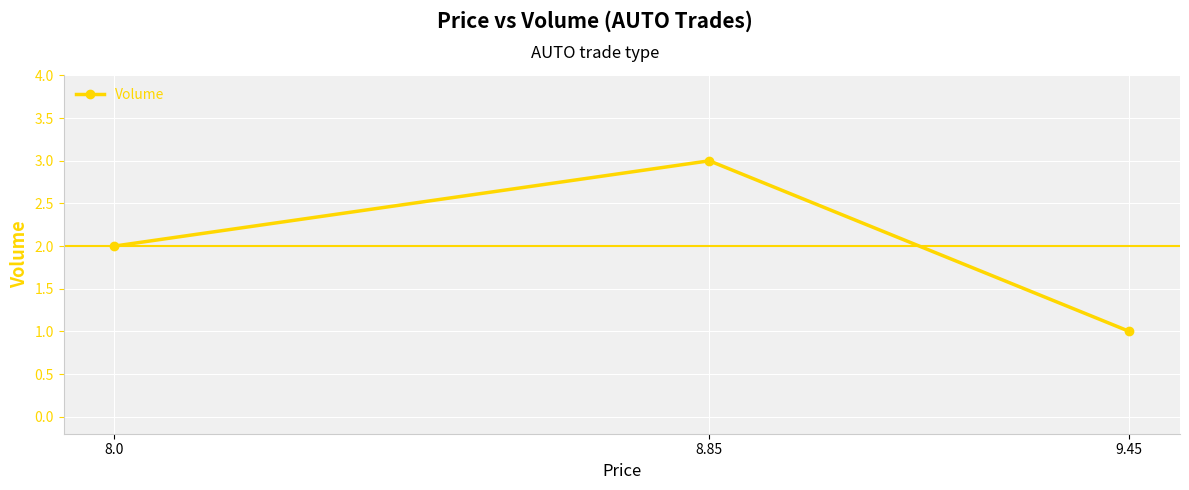

What is the sum of the values at 8.85 and 9.45?

4